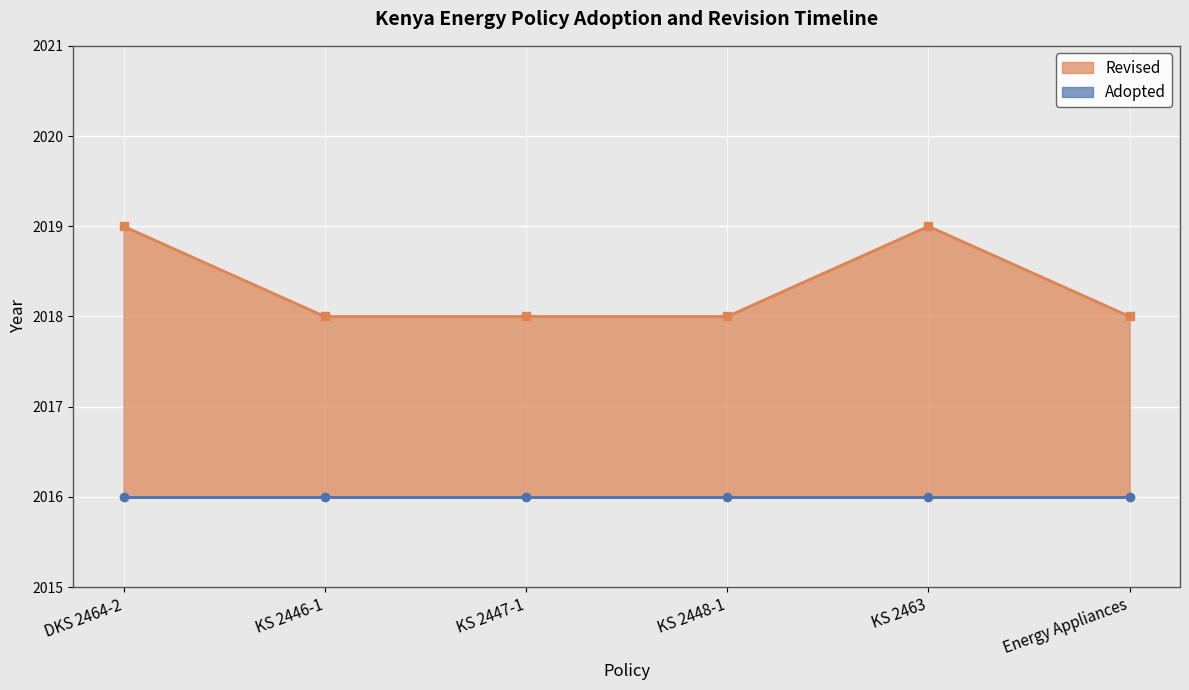

Is it true that Revised equals 2018 at KS 2446-1?

True